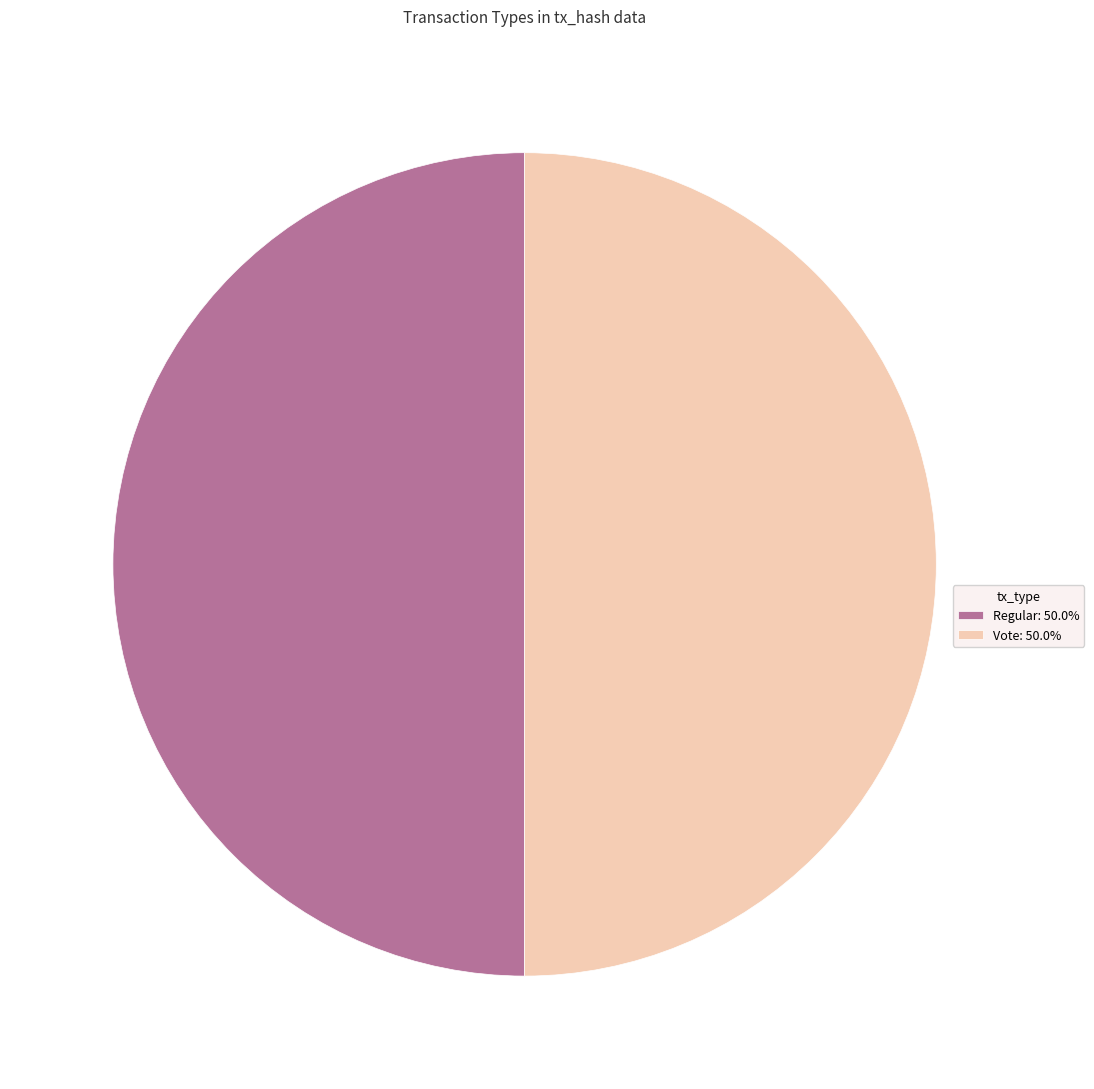

How many slices are in this pie chart?

2